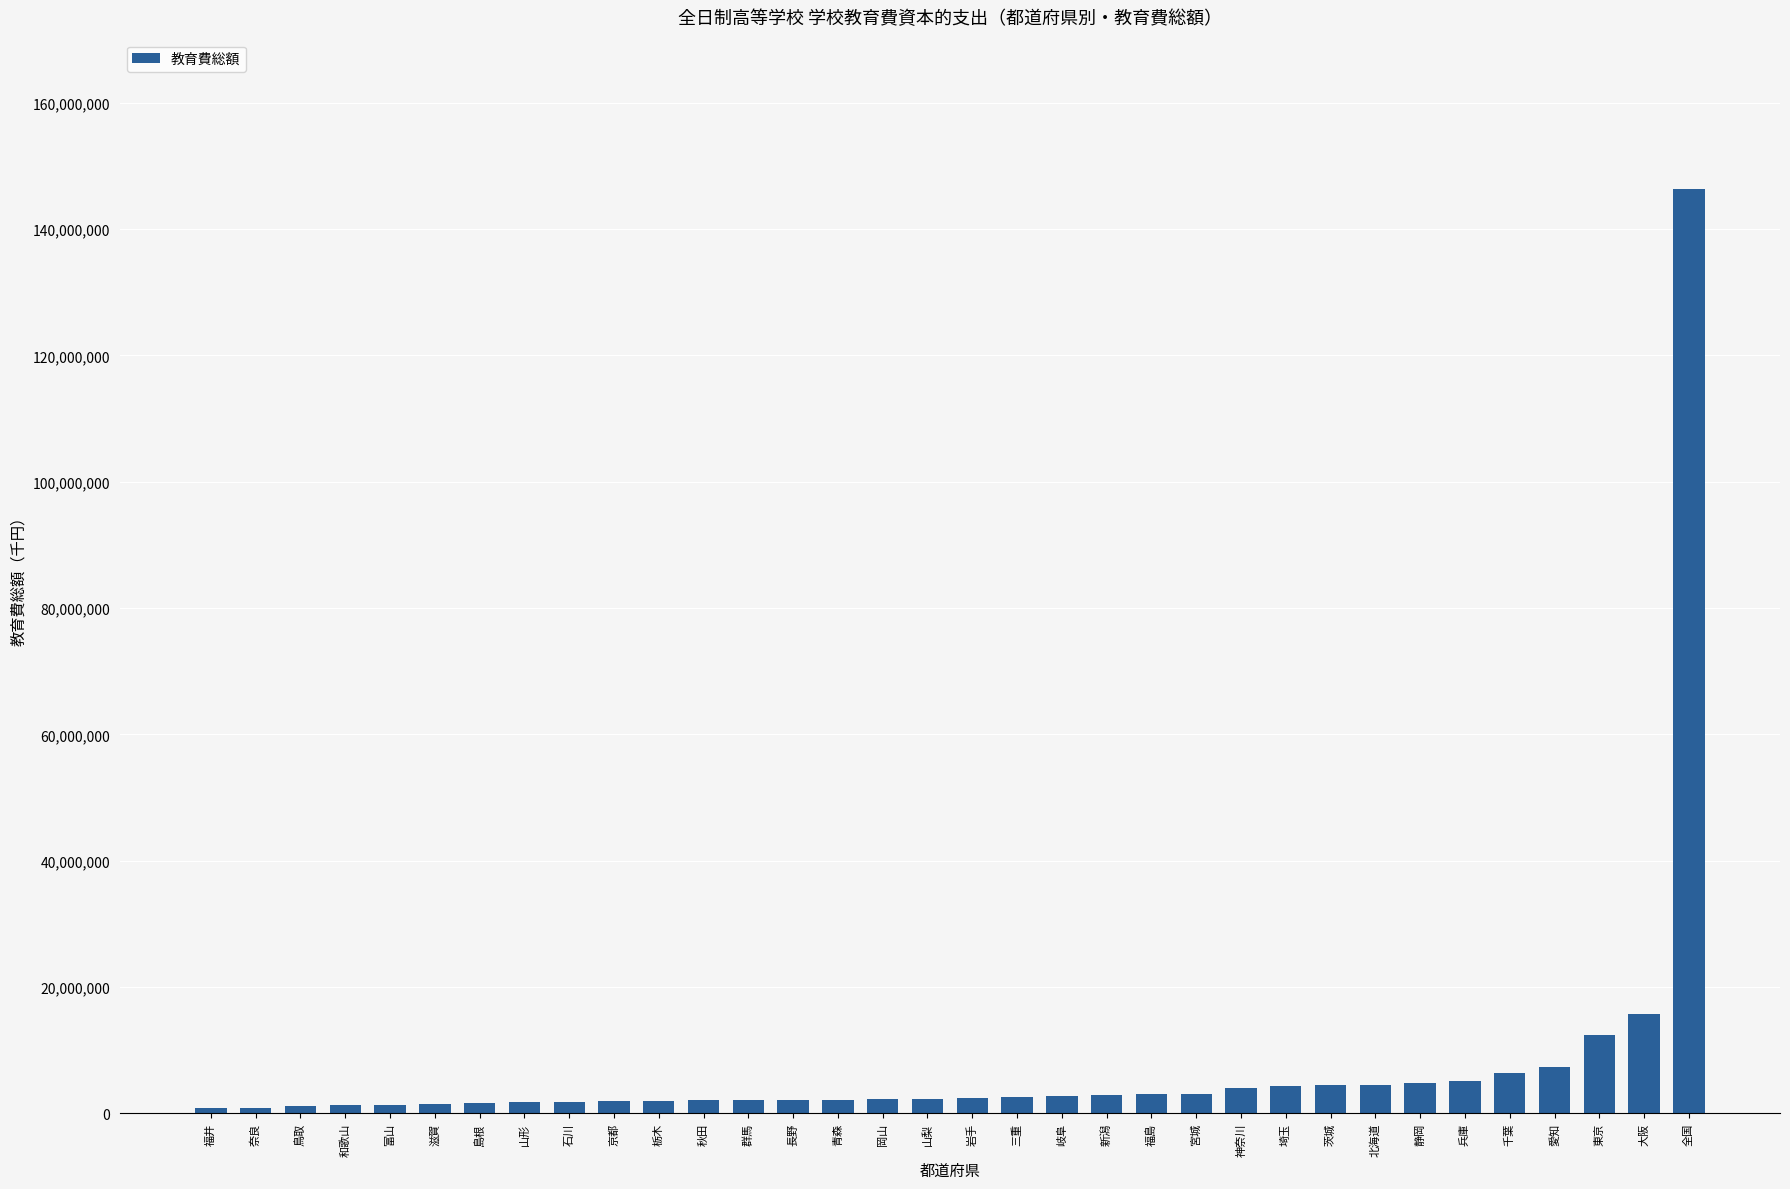

Is it true that the value at 千葉 is 6355091?

True